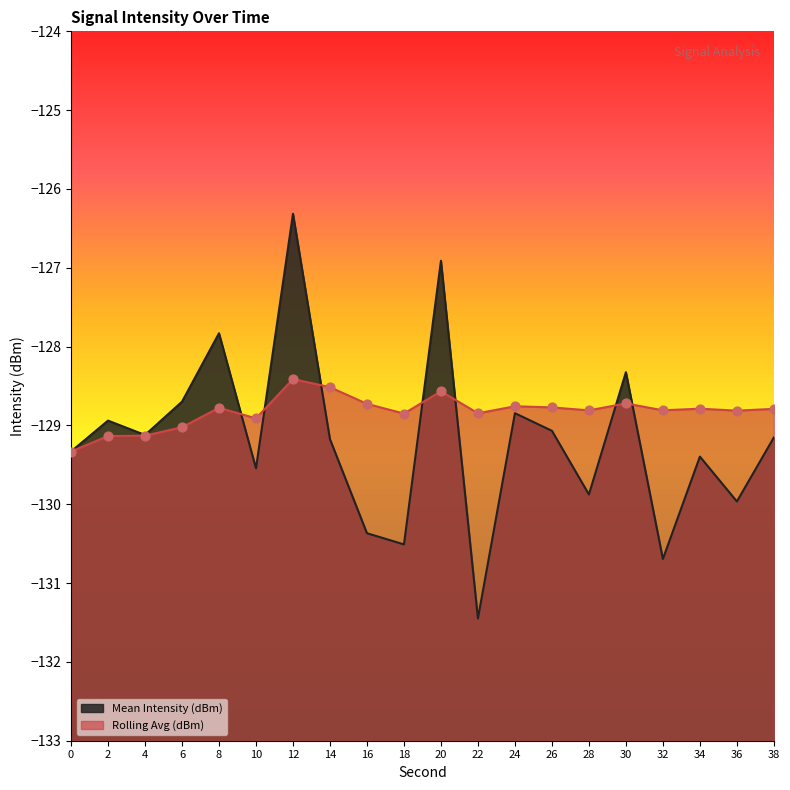

What is the total value across all series at 14?

-257.7